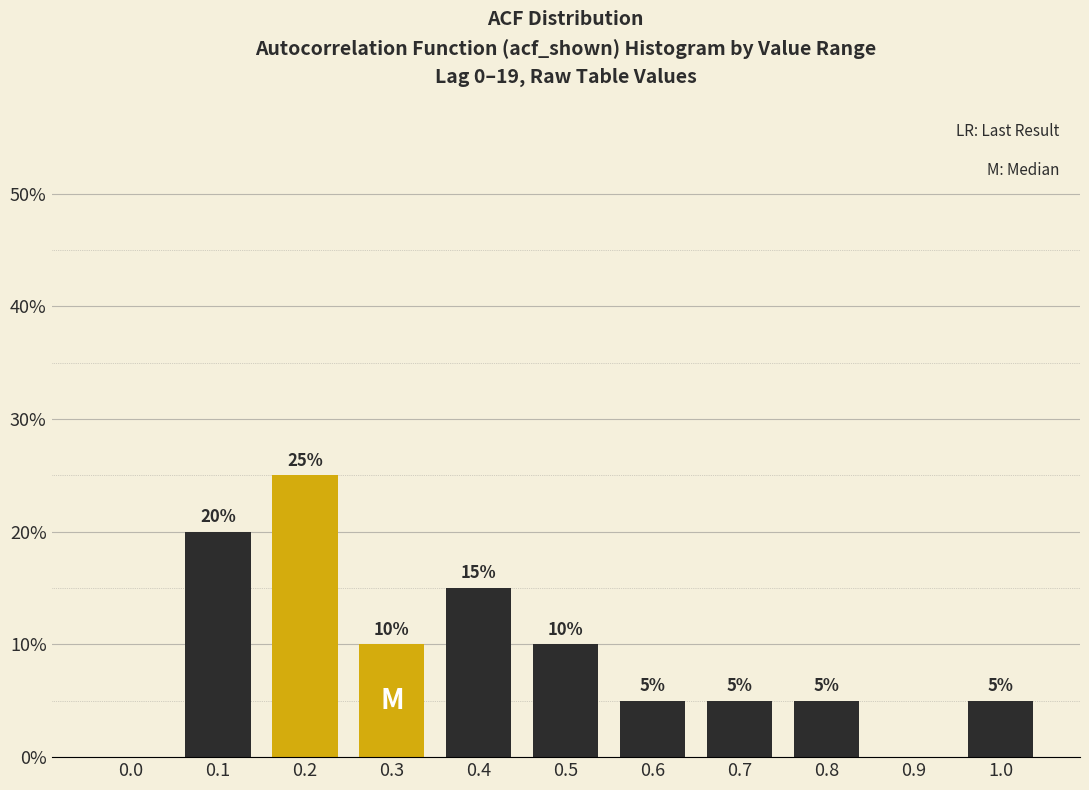

Reading left to right, list all the values displayed in this chart.

0.0=0	0.1=20	0.2=25	0.3=10	0.4=15	0.5=10	0.6=5	0.7=5	0.8=5	0.9=0	1.0=5